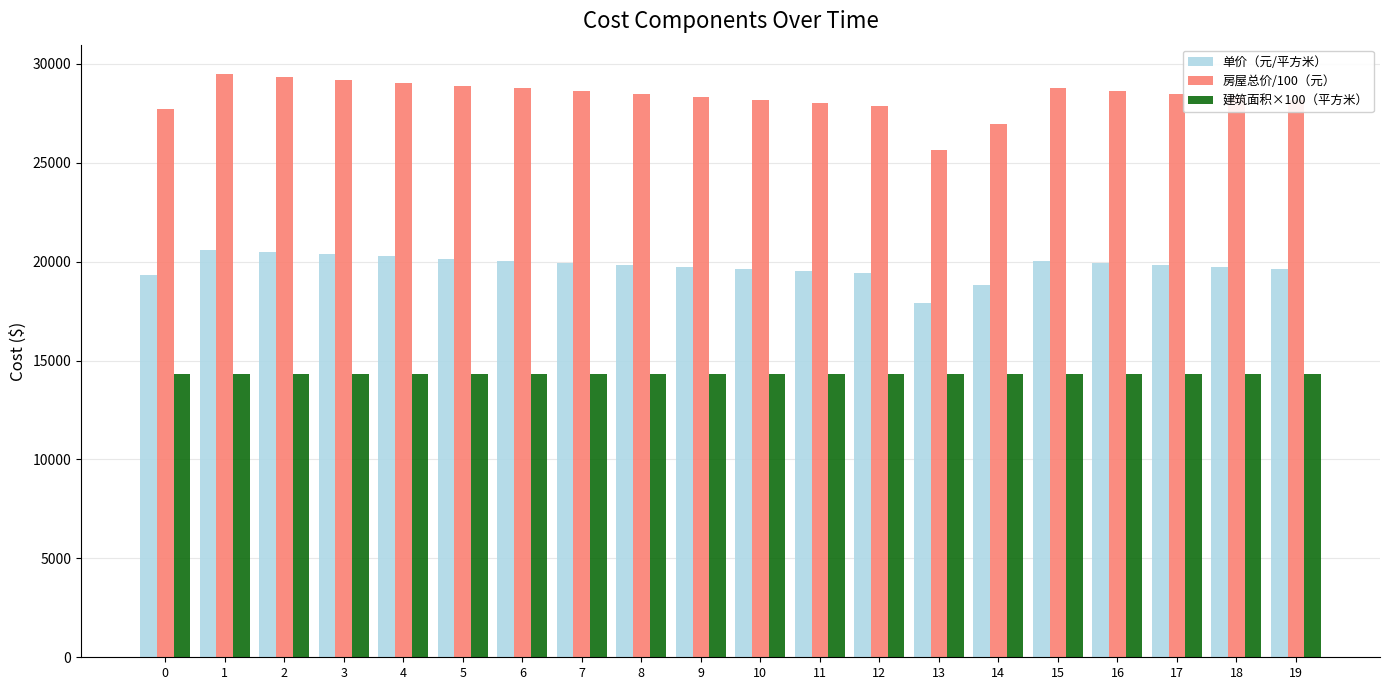

What is the total value across all series at 16?

62894.2